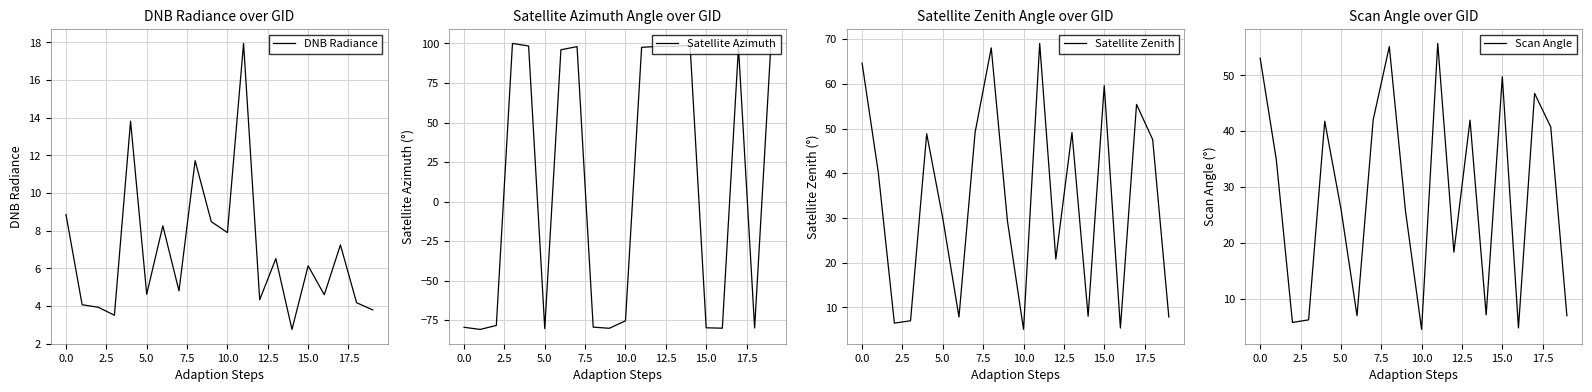

Read the Satellite Azimuth value at 0.0.

-79.5